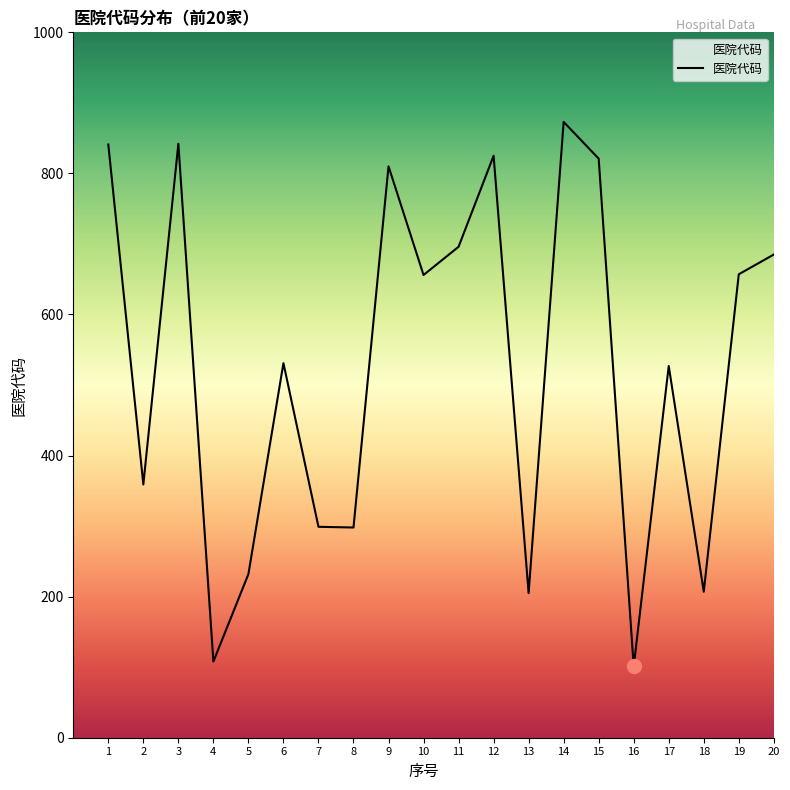

What is the difference between the second highest and minimum values?

741